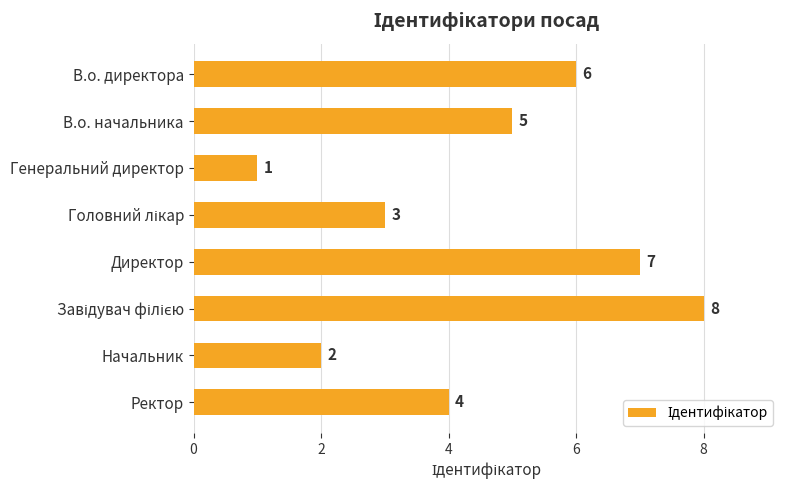

Reading top to bottom, transcribe all the data shown in this chart.

6	5	1	3	7	8	2	4